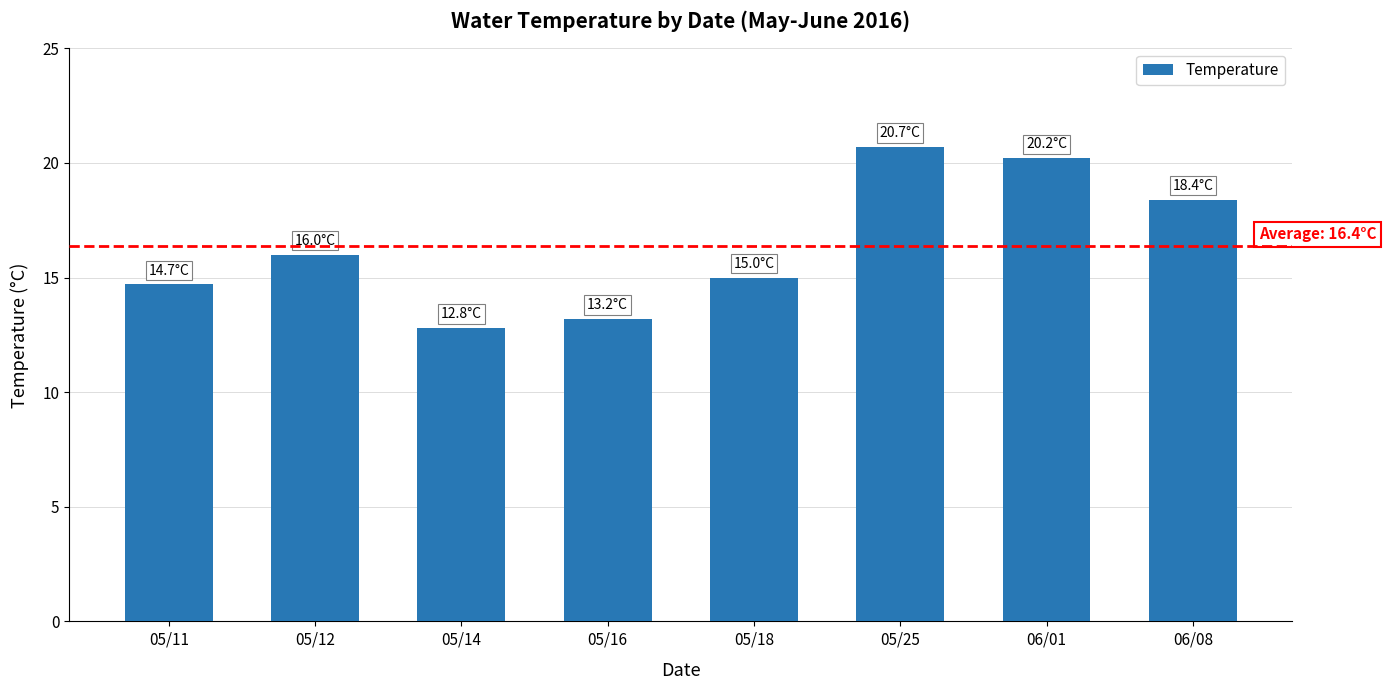

The chart shows a value of 16.0 at 05/12. True or false?

True